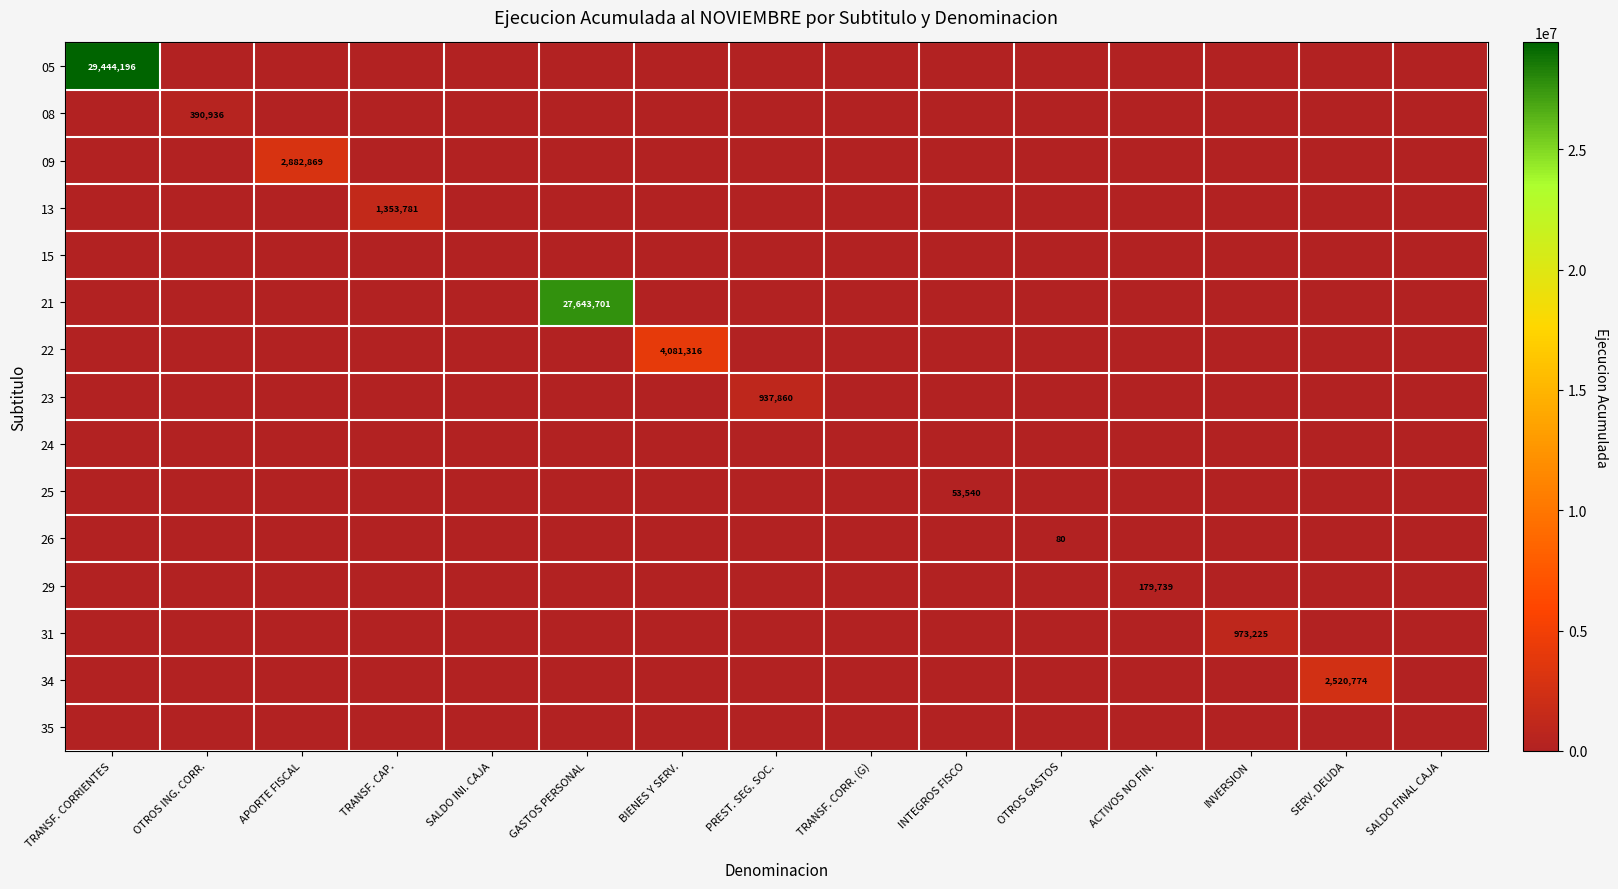

The value of 31 at INVERSION is 1364810. True or false?

False